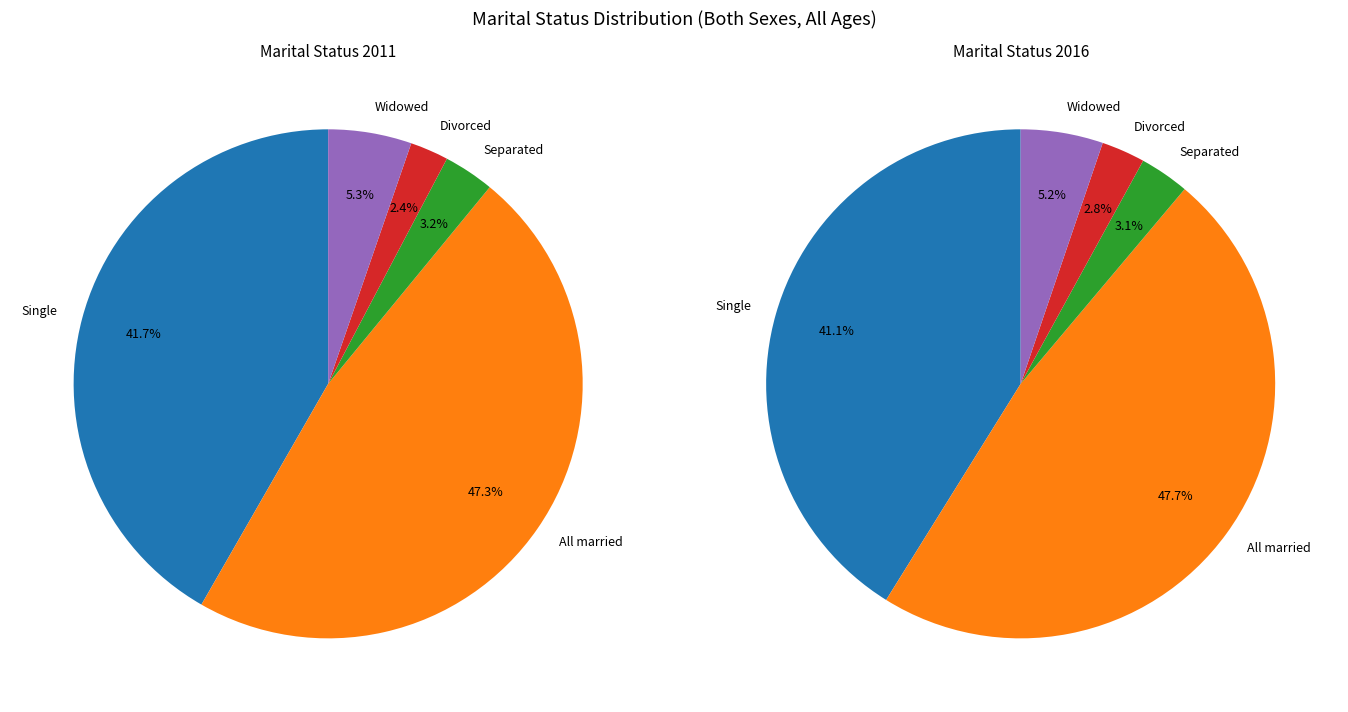

At Single, list the series in order from largest to smallest.

All married, Single, Widowed, Separated, Divorced